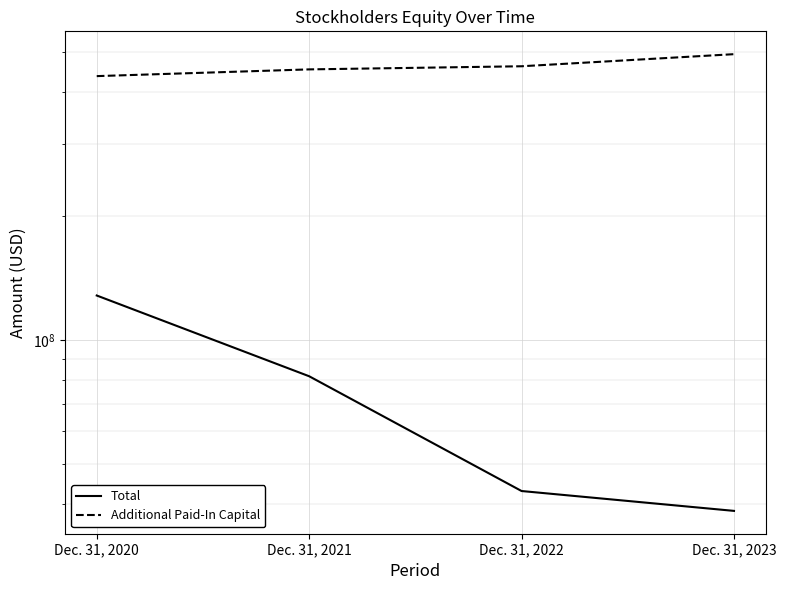

What is the difference between the Total values at Dec. 31, 2020 and Dec. 31, 2023?

89805055